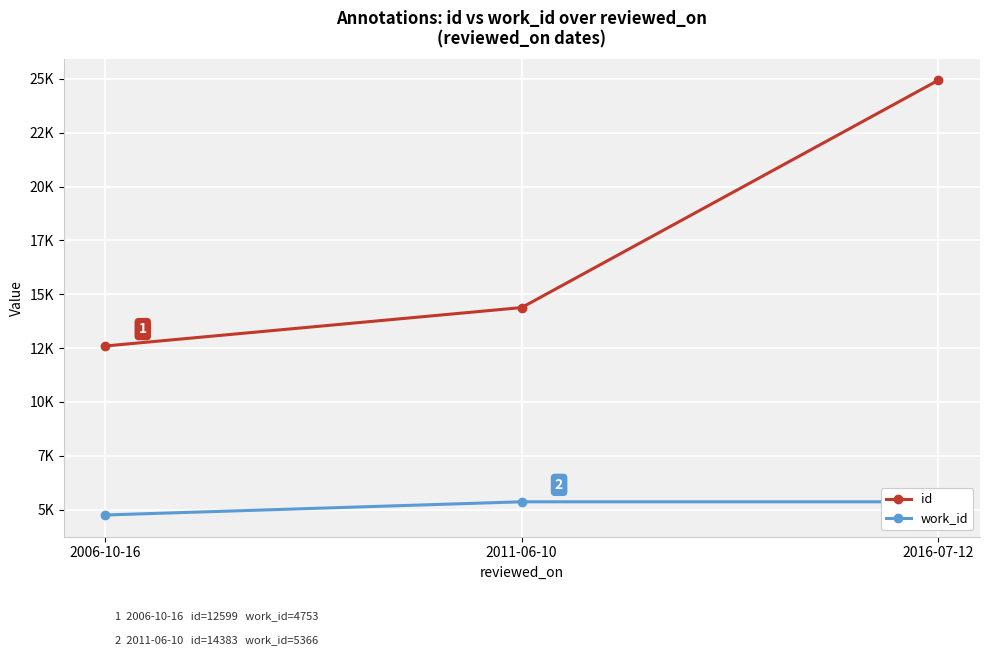

Is it true that work_id equals 4753 at 2006-10-16?

True